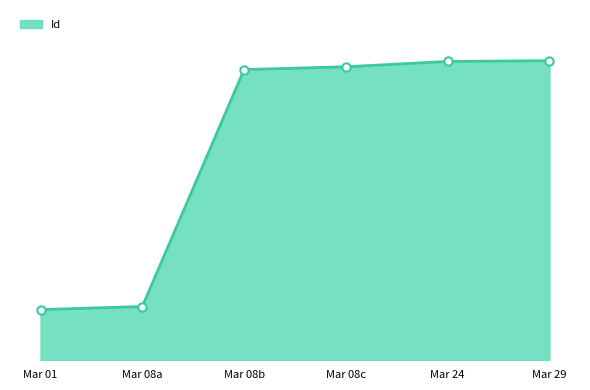

What is the smallest value displayed?

3237